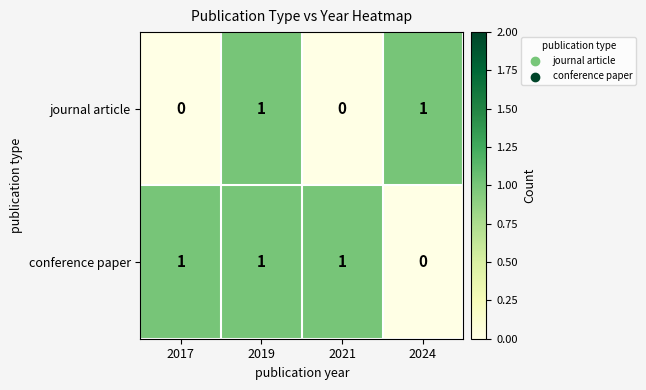

Which series changed the most between 2019 and 2021?

journal article